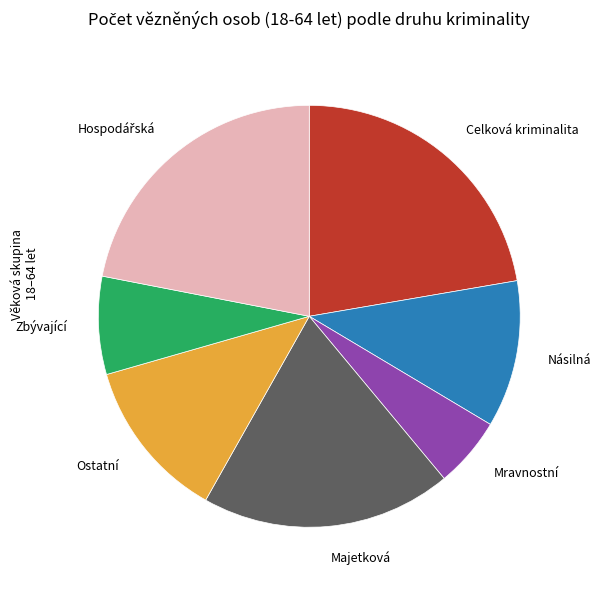

Combined, do Celková kriminalita and Zbývající account for over 50%?

No